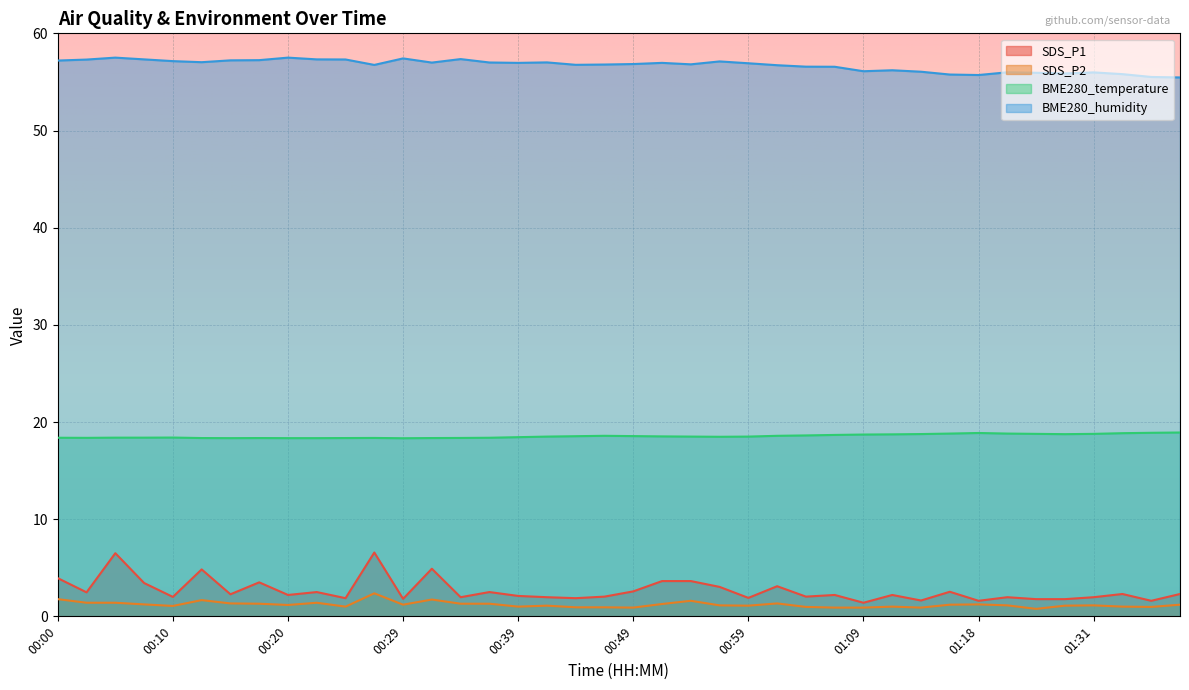

What is the sum of all SDS_P2 values?

48.3